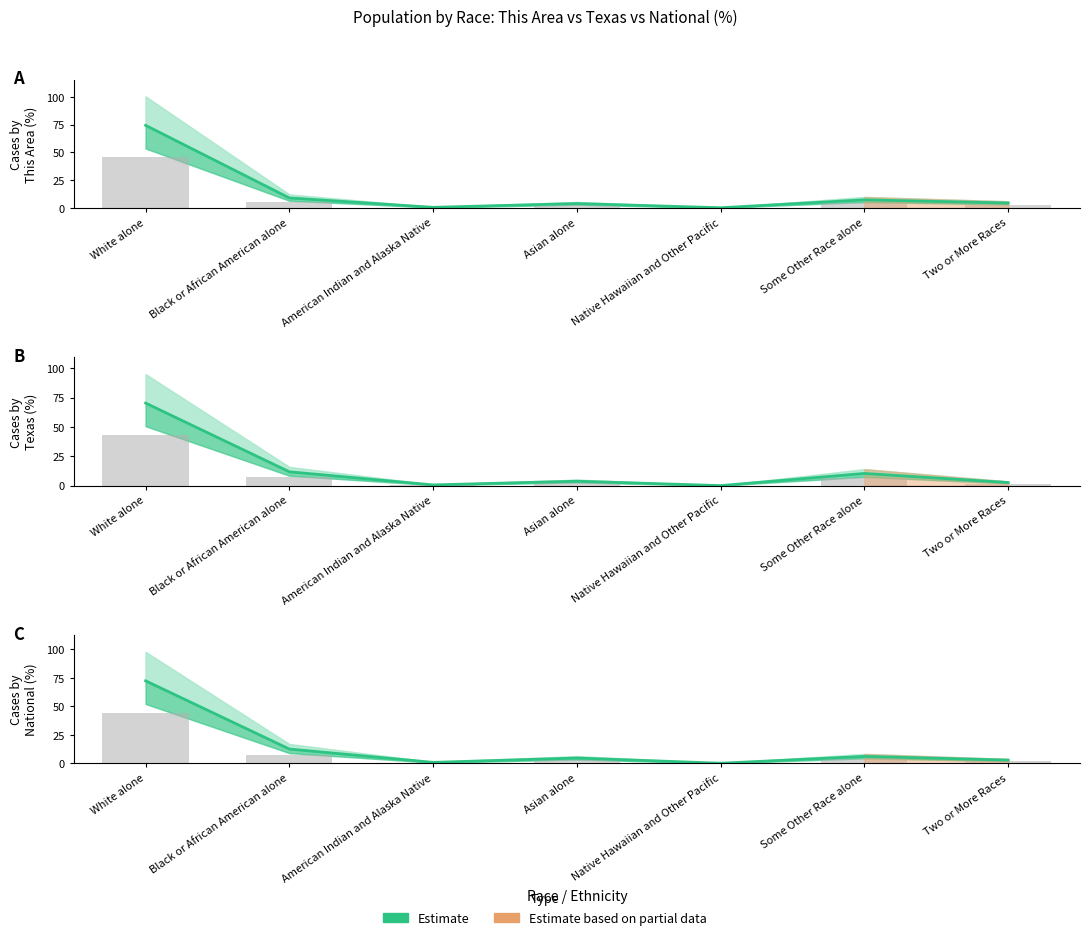

What position from the right is Black or African American alone?

6